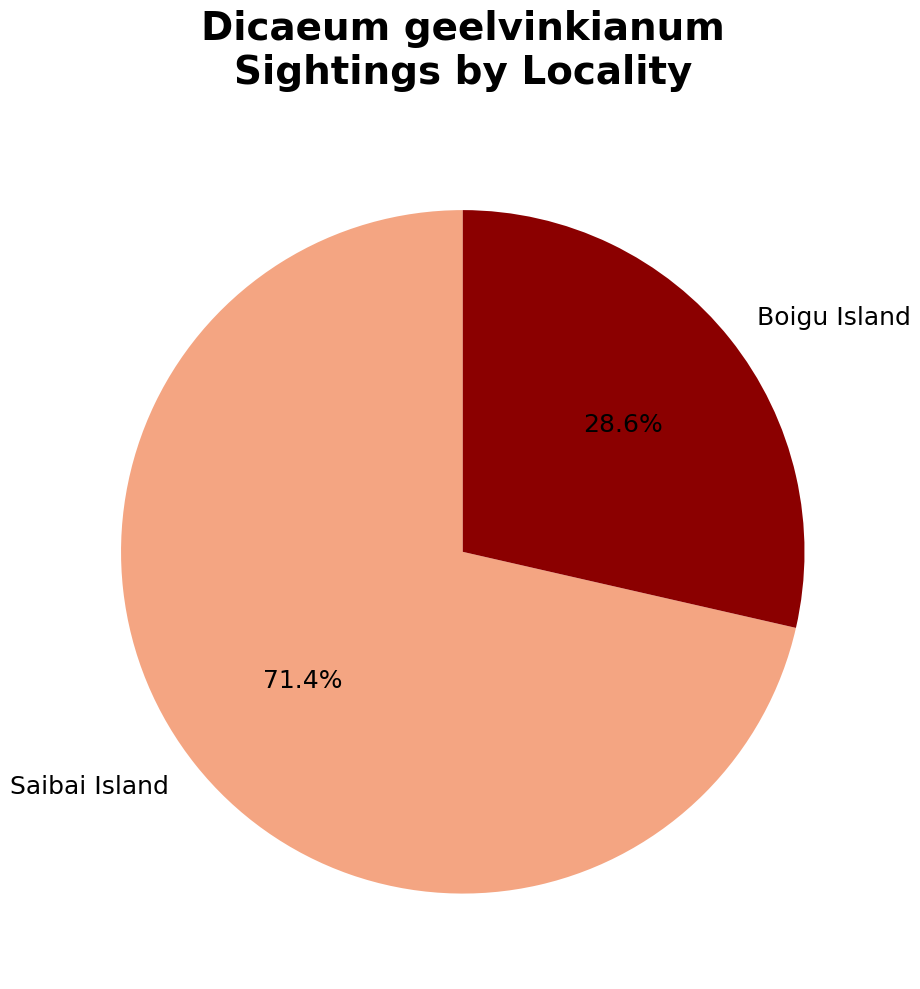

How many slices are in this pie chart?

2